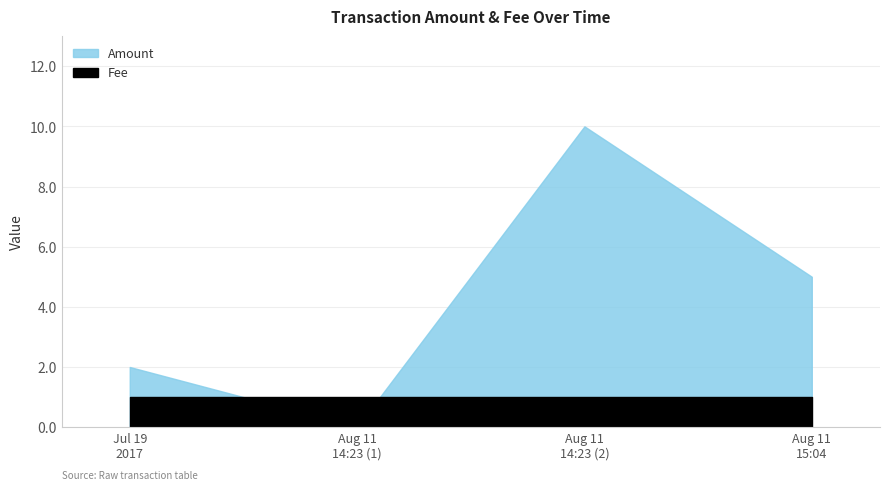

At which category does the data reach its first local peak?

Aug 11 14:23 (2)